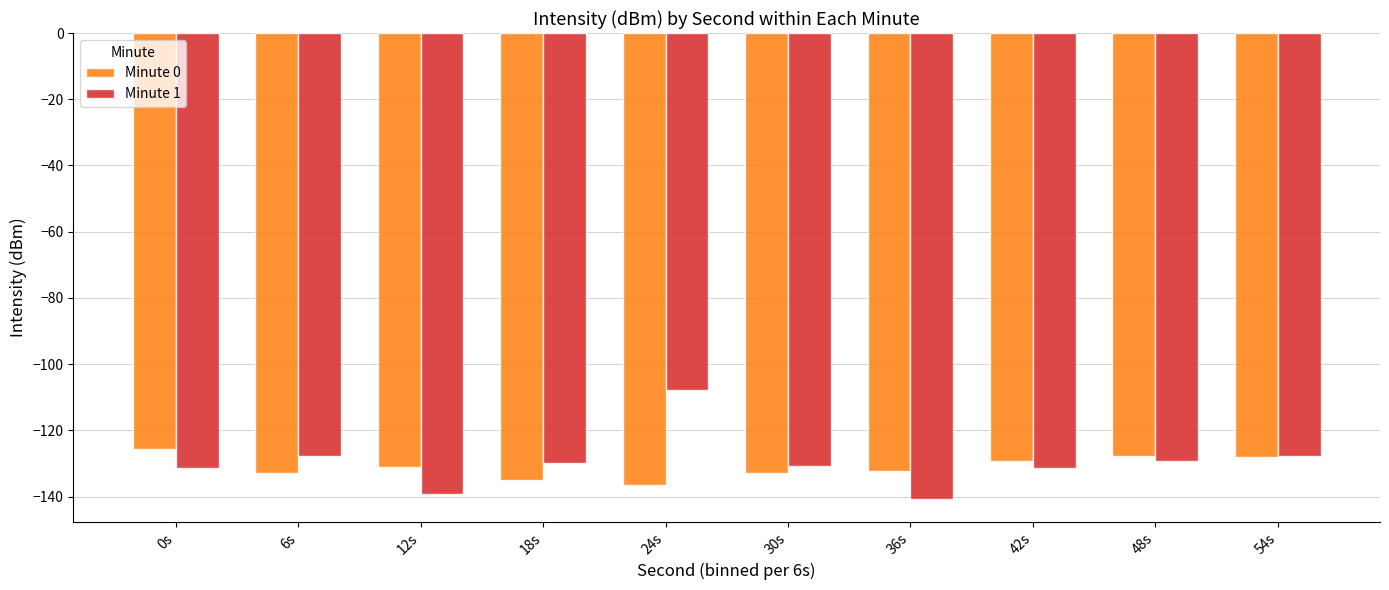

At which category is the sum across all series the highest?

24s